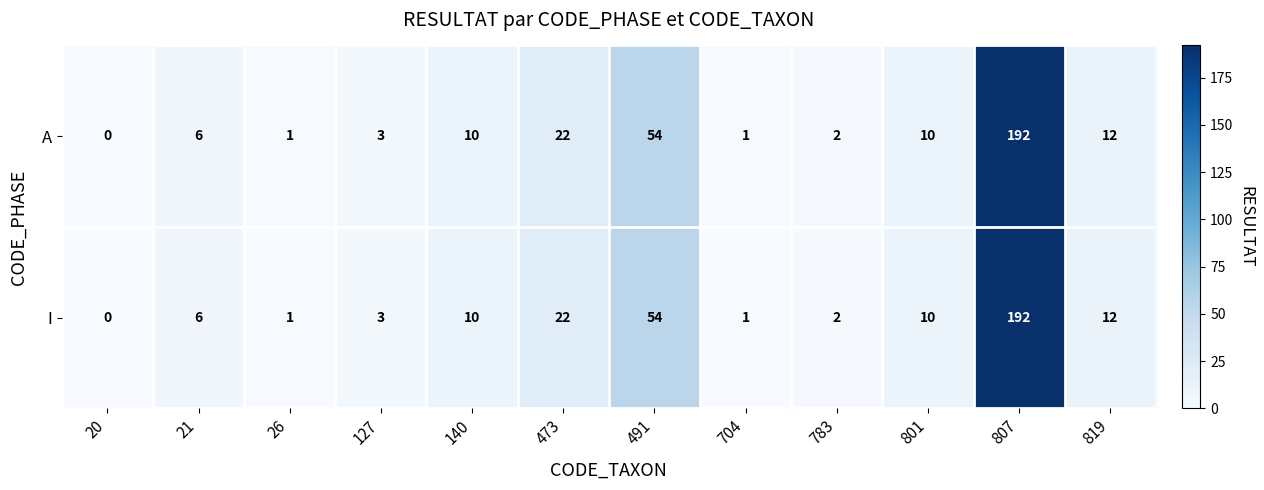

Which category has the highest value across all series?

807